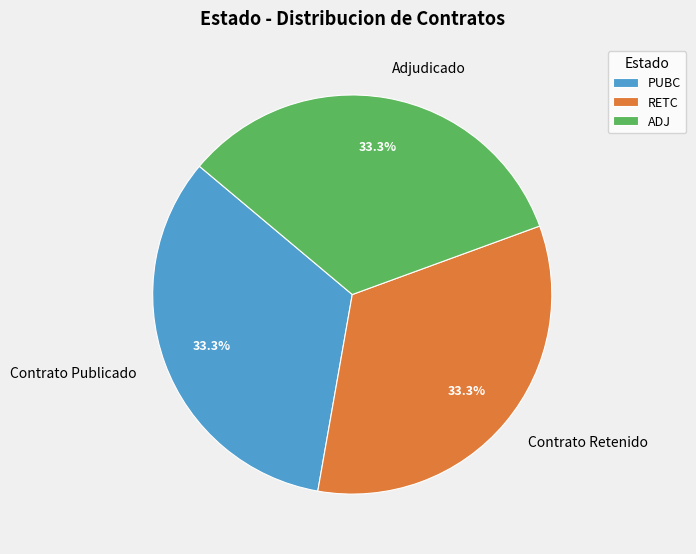

To the nearest percent, what is the average slice percentage?

33%